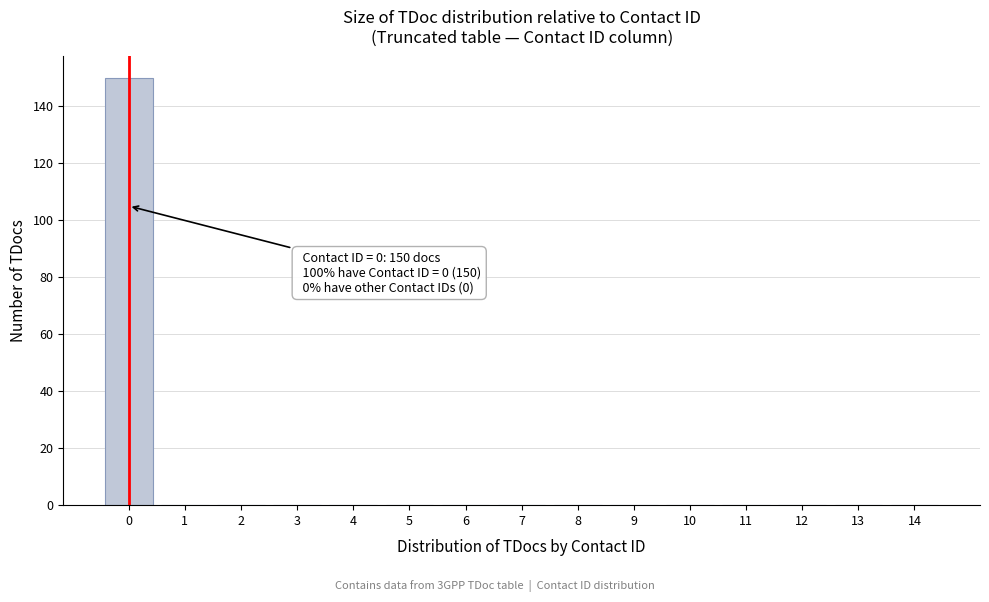

Reading left to right, transcribe all the data shown in this chart.

0=150	1=0	2=0	3=0	4=0	5=0	6=0	7=0	8=0	9=0	10=0	11=0	12=0	13=0	14=0